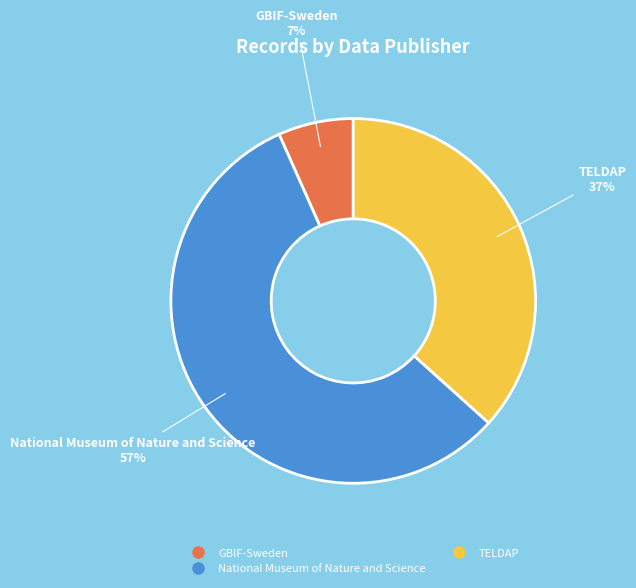

Is there a majority slice in this chart?

Yes